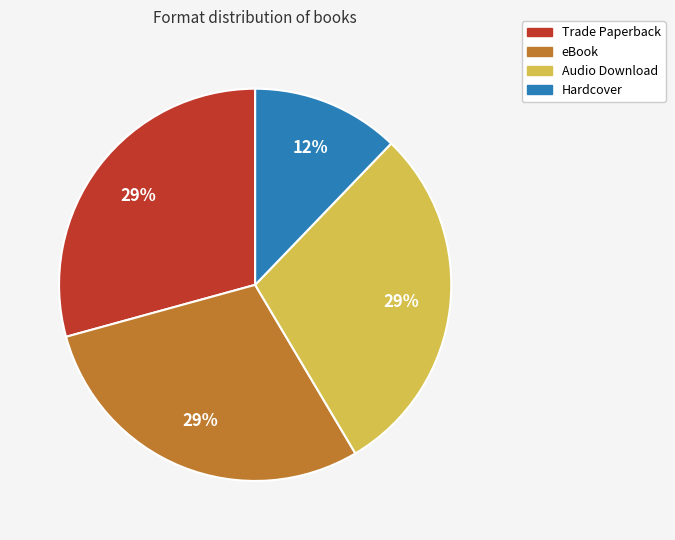

Is there a majority slice in this chart?

No